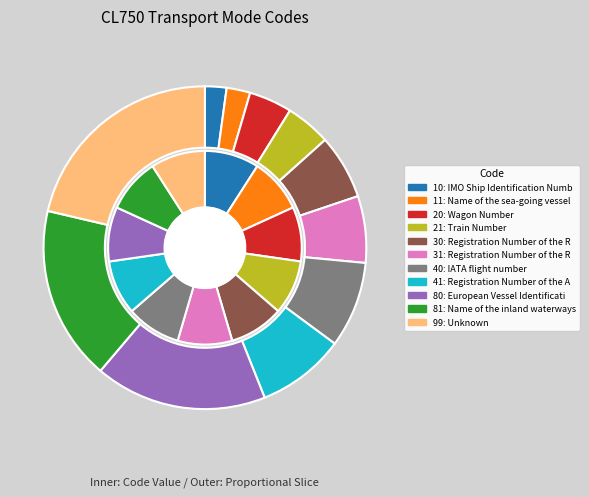

Which slice is the smallest?

IMO Ship Identification Number